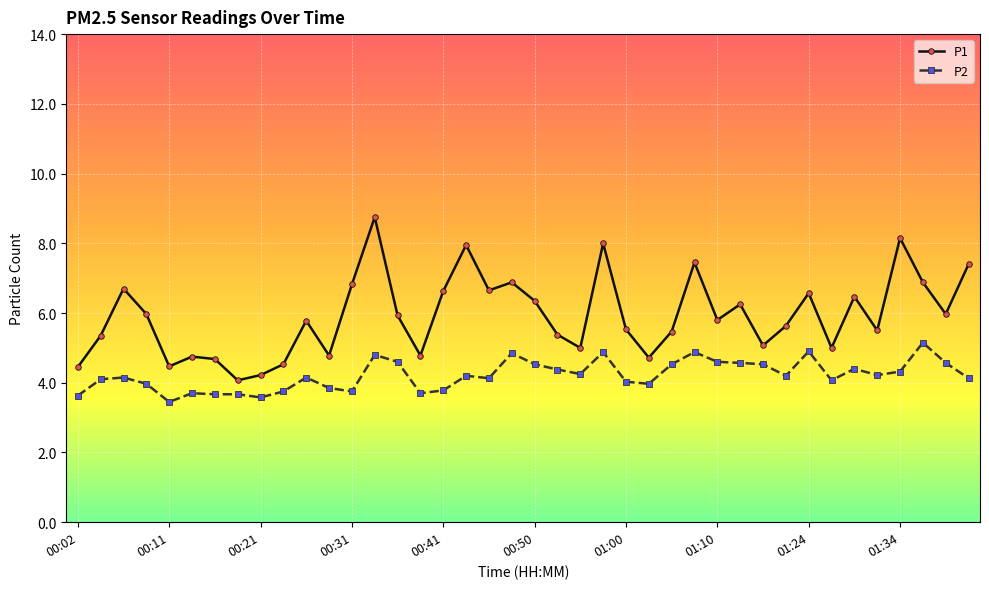

What is the value of the P2 point at the 31st from the left?

4.5